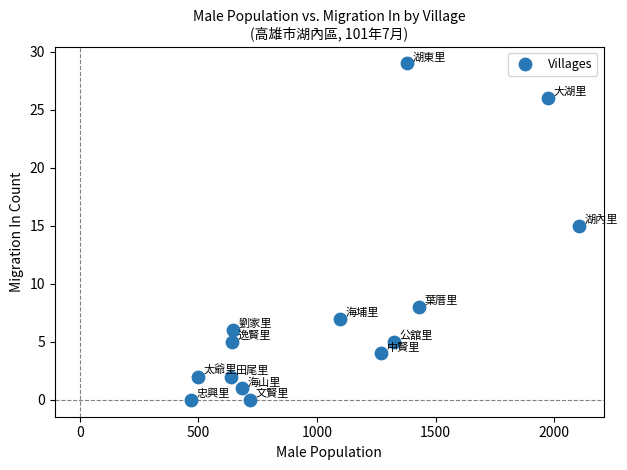

What Y value in the scatter plot is closest to 14?

15